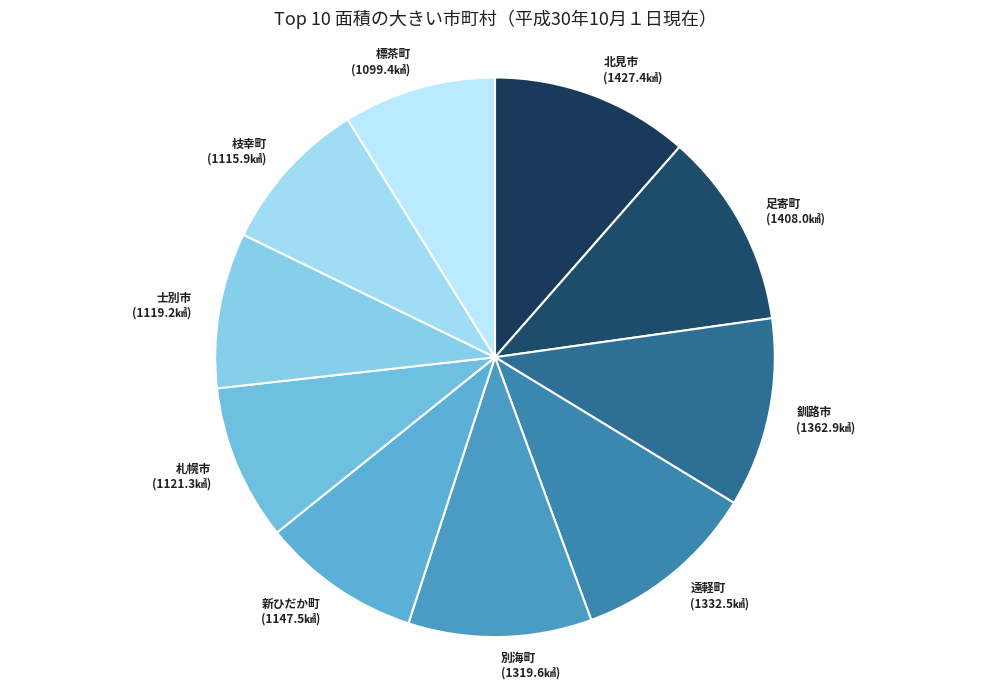

Is there any slice that represents more than half of the pie?

No